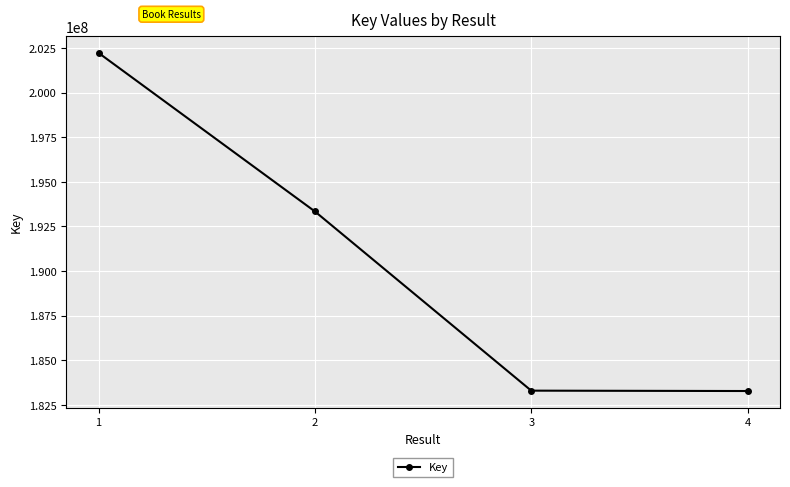

What is the change in value from 1 to 2?

-8880440